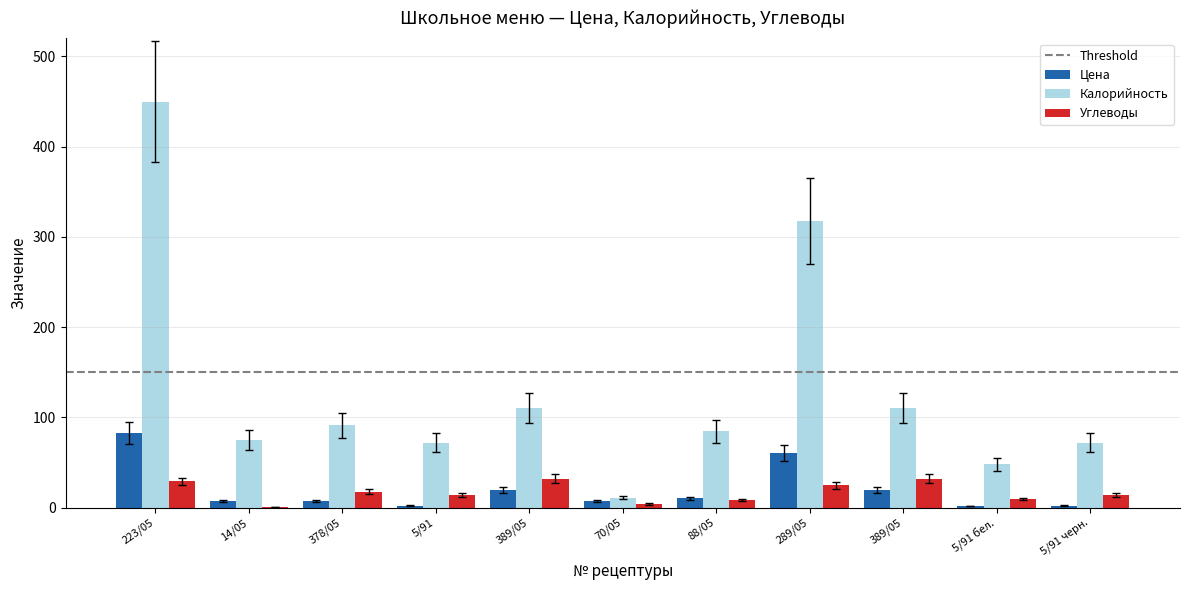

At which category does the chart reach its minimum across all series?

14/05